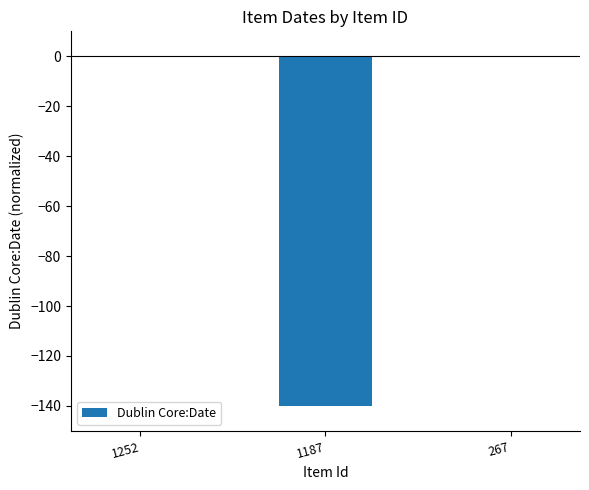

Is it true that the value at 1187 is -140.0?

True